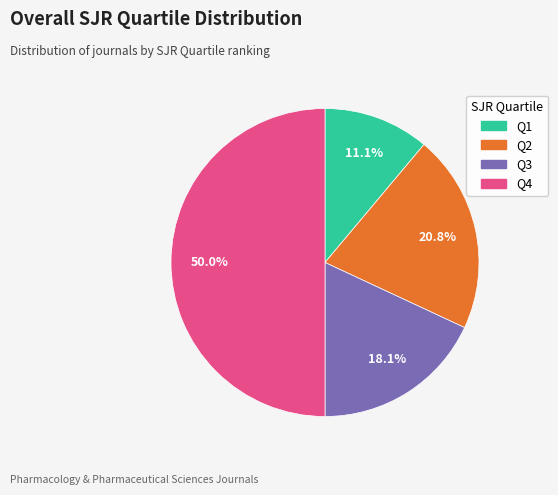

To the nearest percent, what portion does Q3 represent?

18%